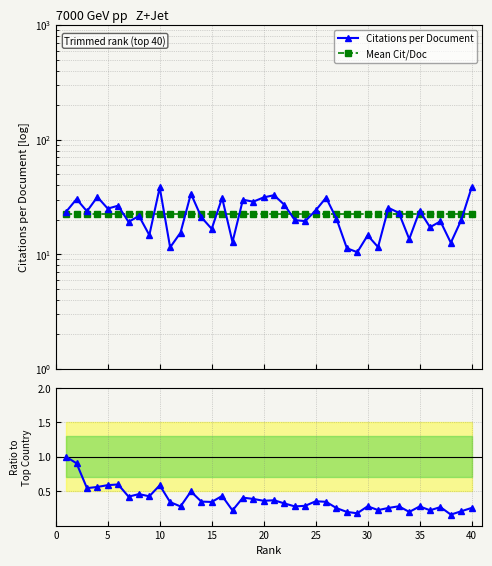

How many data points does each series have?

40